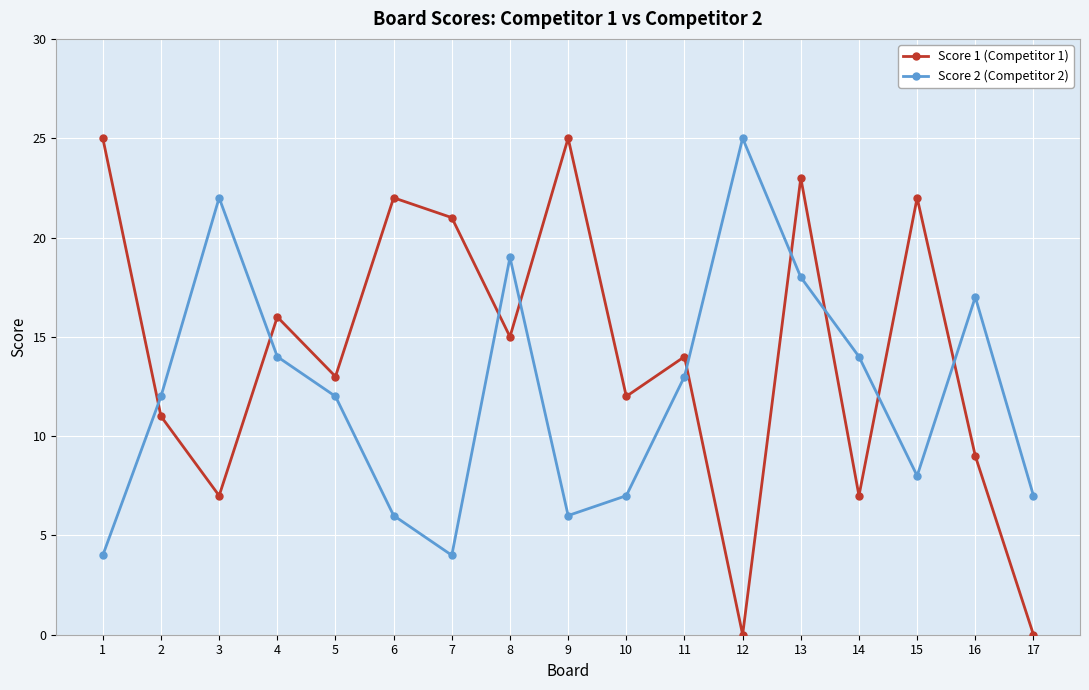

The Score 2 (Competitor 2) series shows 25 at 13. True or false?

False